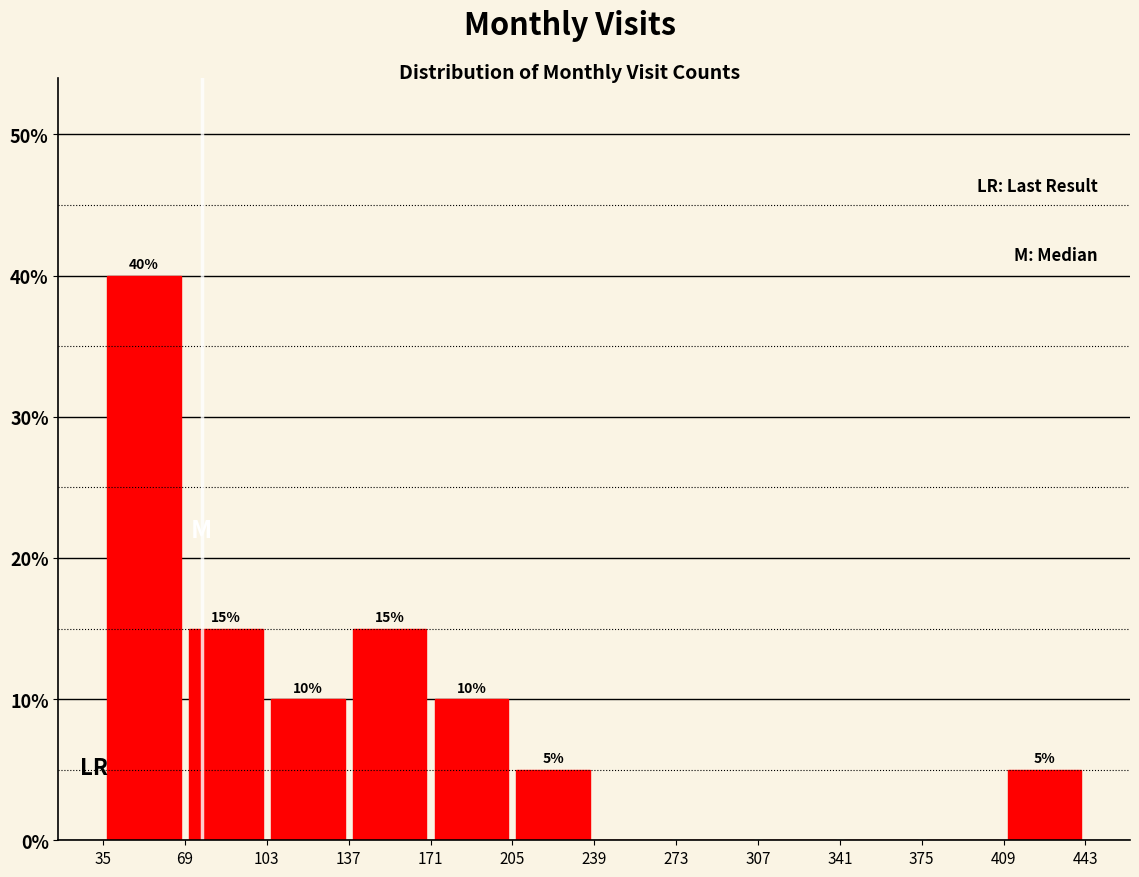

Which range on the x-axis has the tallest bar?

35 to 69